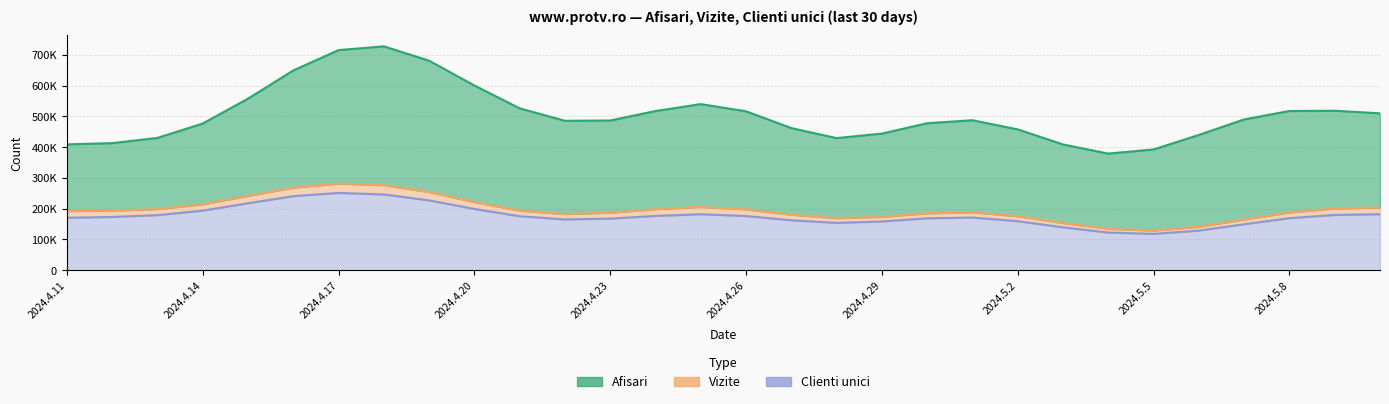

Is the value of Vizite at 2024.4.14 greater than the value of Afisari at 2024.4.14?

No